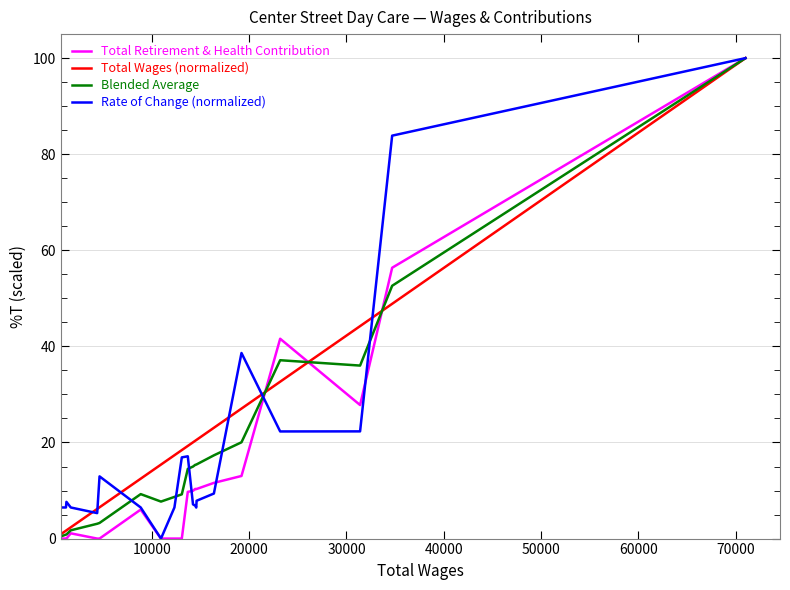

What is the maximum value for Total Wages (normalized)?

100.0